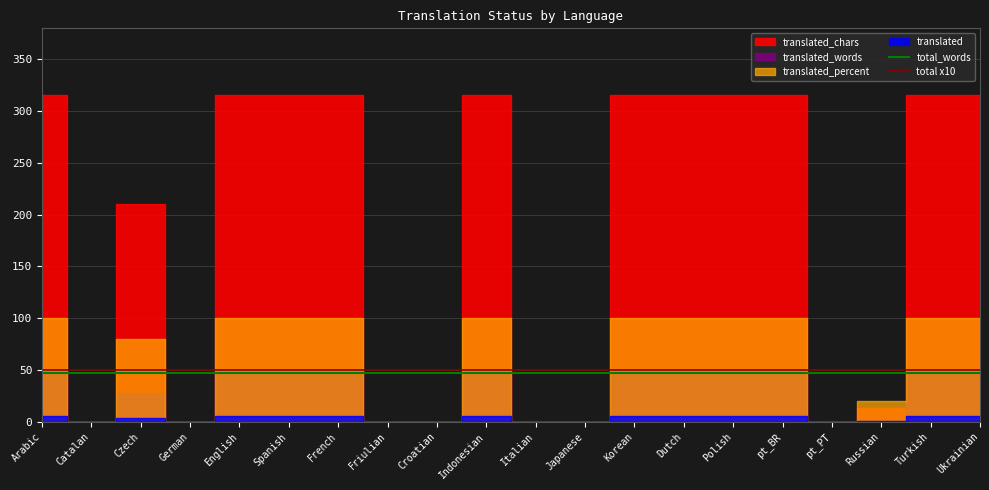

What is the label of the 18th point from the left?

Russian